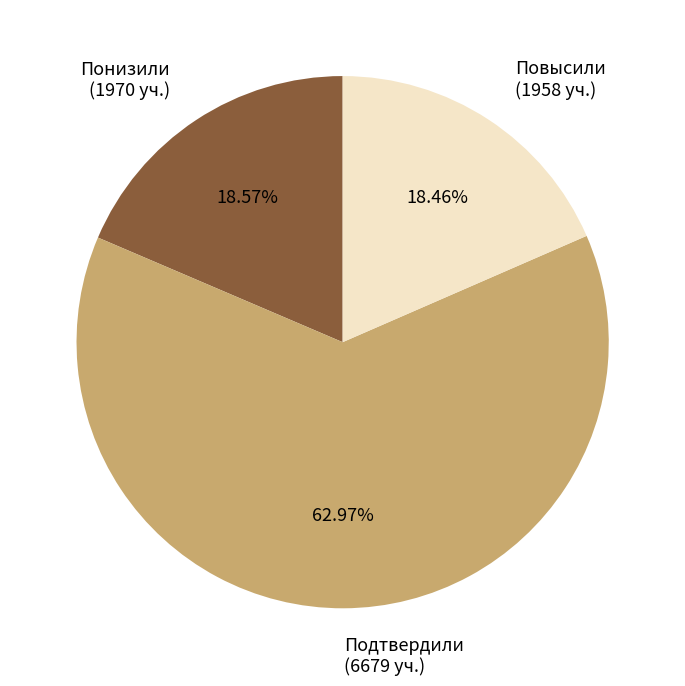

Combined, do Подтвердили and Понизили account for over 50%?

Yes